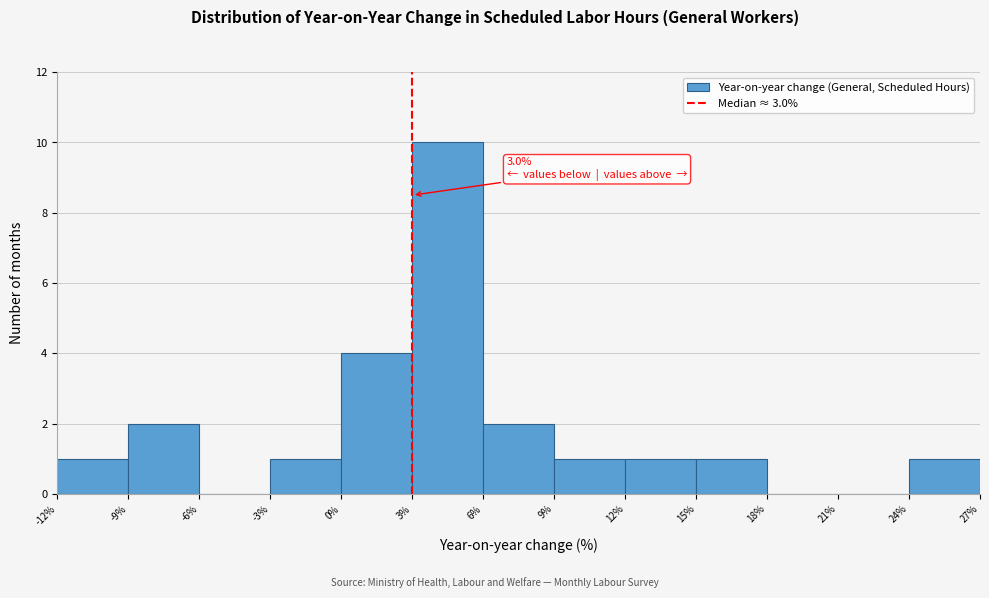

Which range on the x-axis has the tallest bar?

3% to 6%